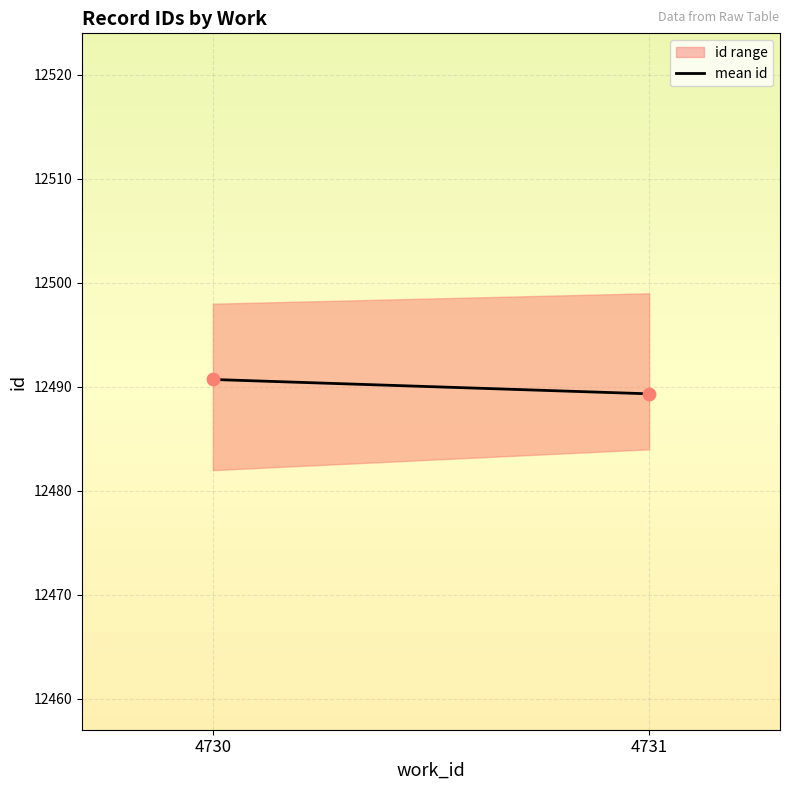

What is the average Y value?

12490.0